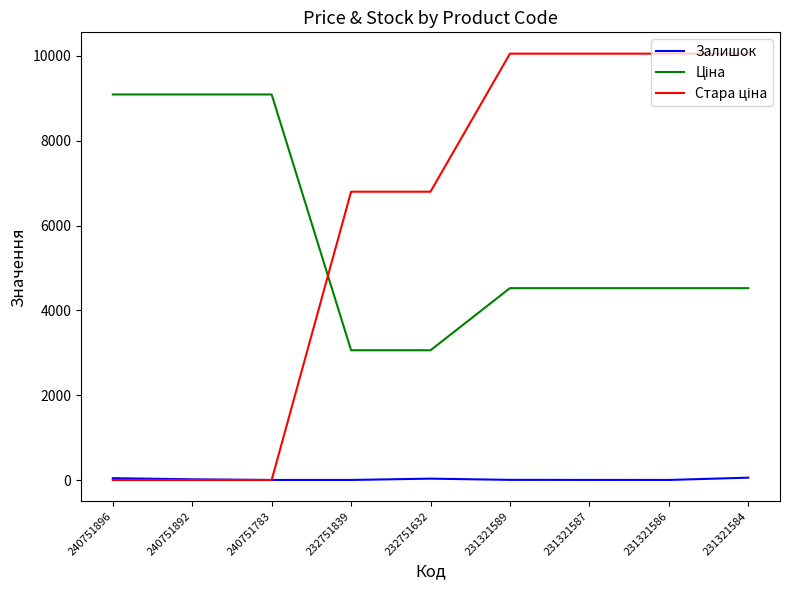

What is the greatest value displayed?

10054.8